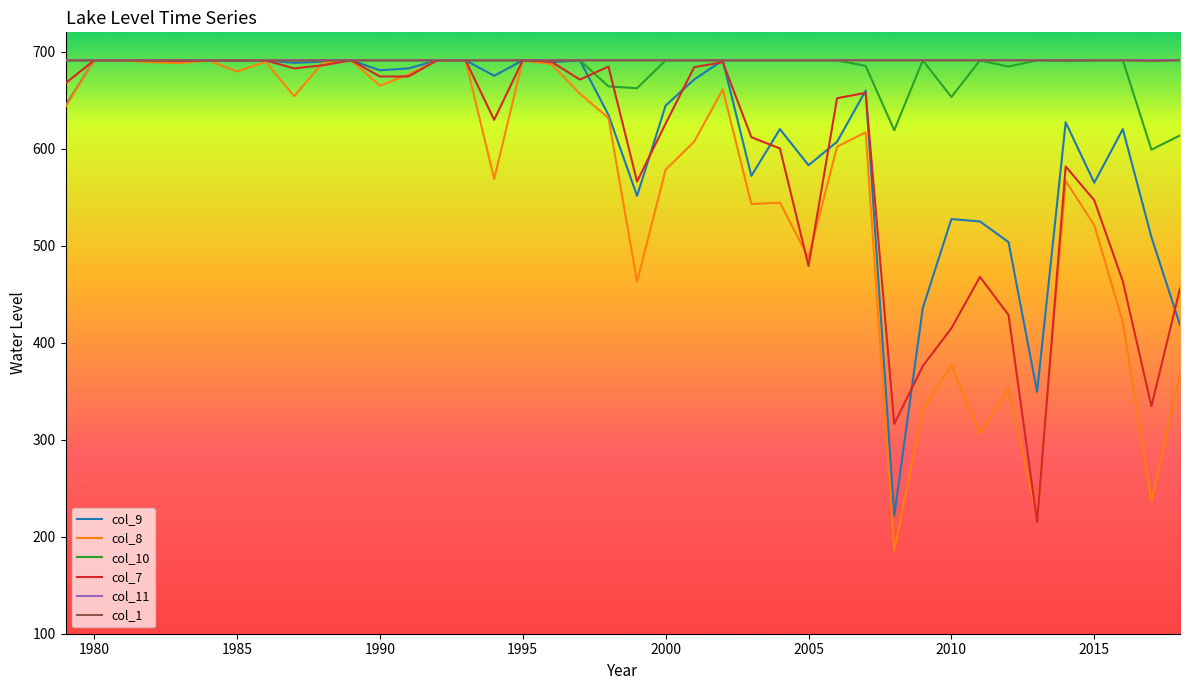

Which series has the largest range (max minus min)?

col_8